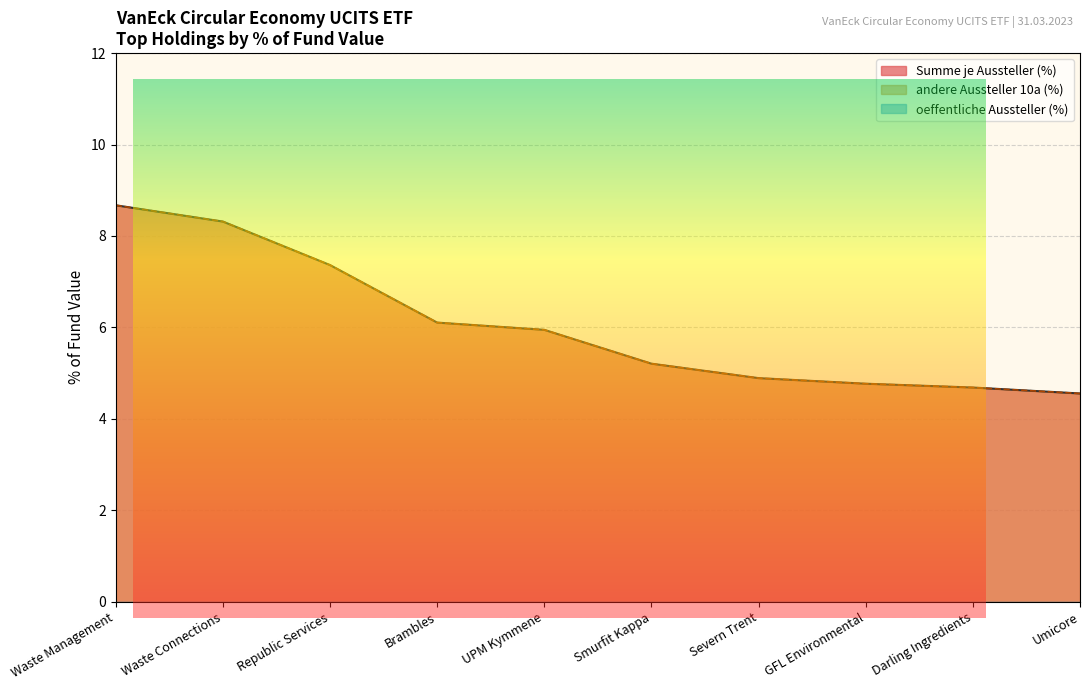

True or false: Summe je Aussteller (%) and andere Aussteller 10a (%) intersect in this chart.

False